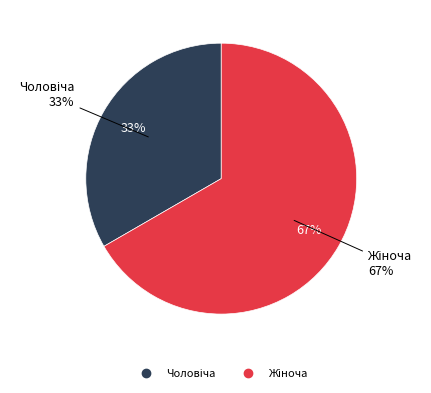

What percentage is NOT represented by Жіноча?

33.3%